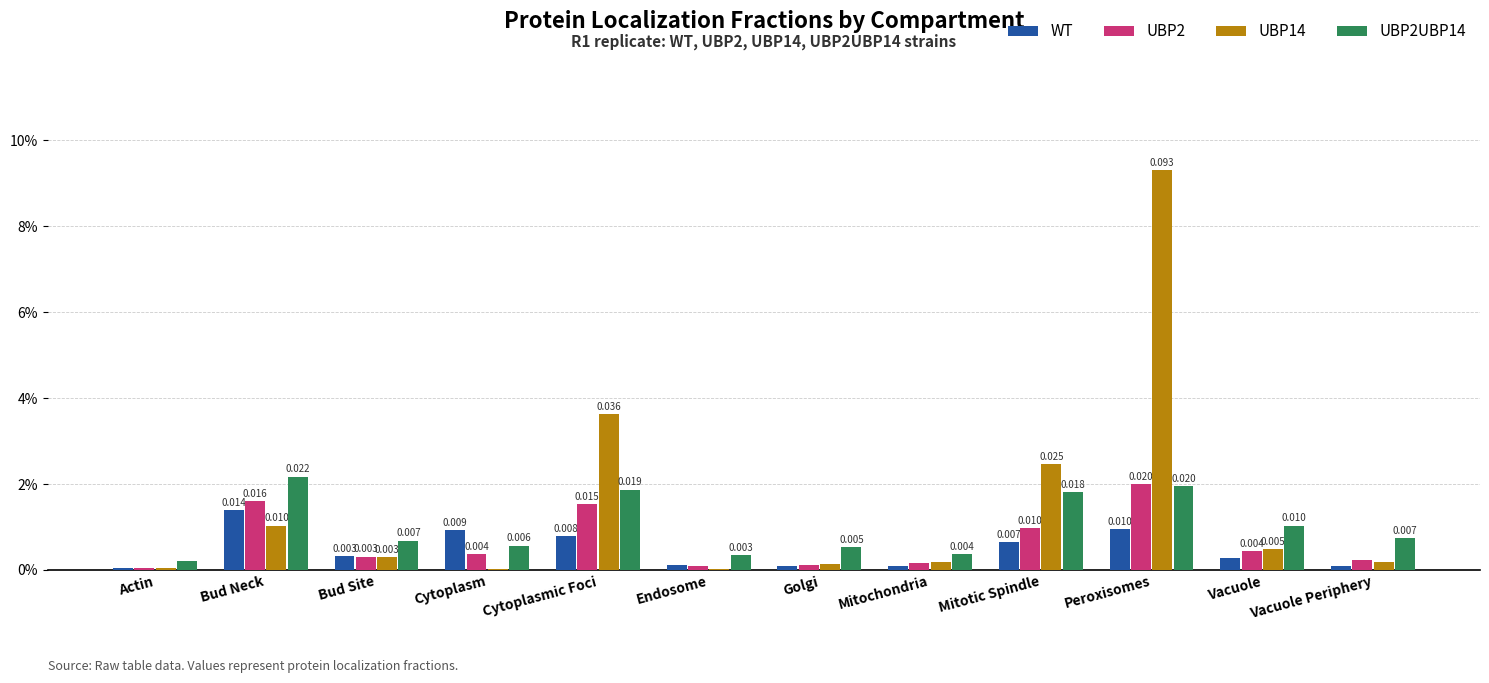

The UBP14 series shows 0.0 at Mitochondria. True or false?

False